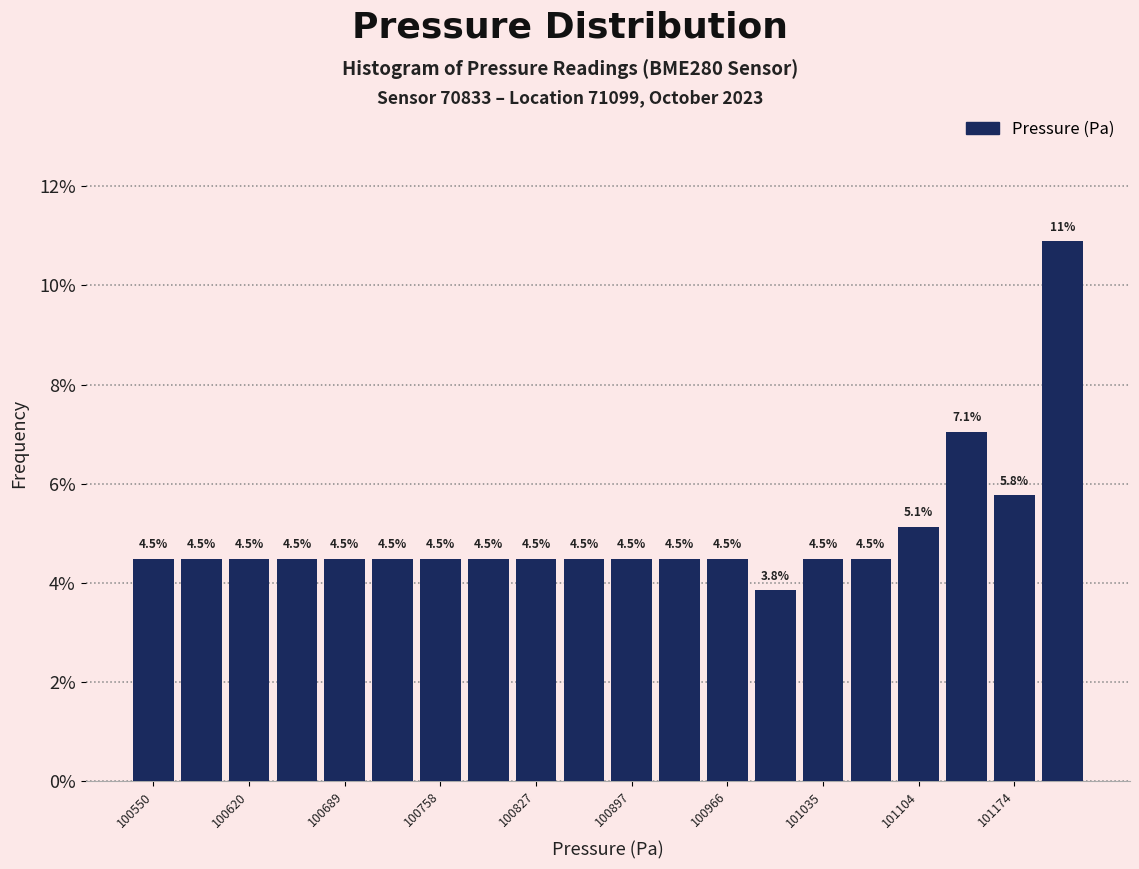

Read against the x-axis, roughly where is the centre of the tallest bar?

101210